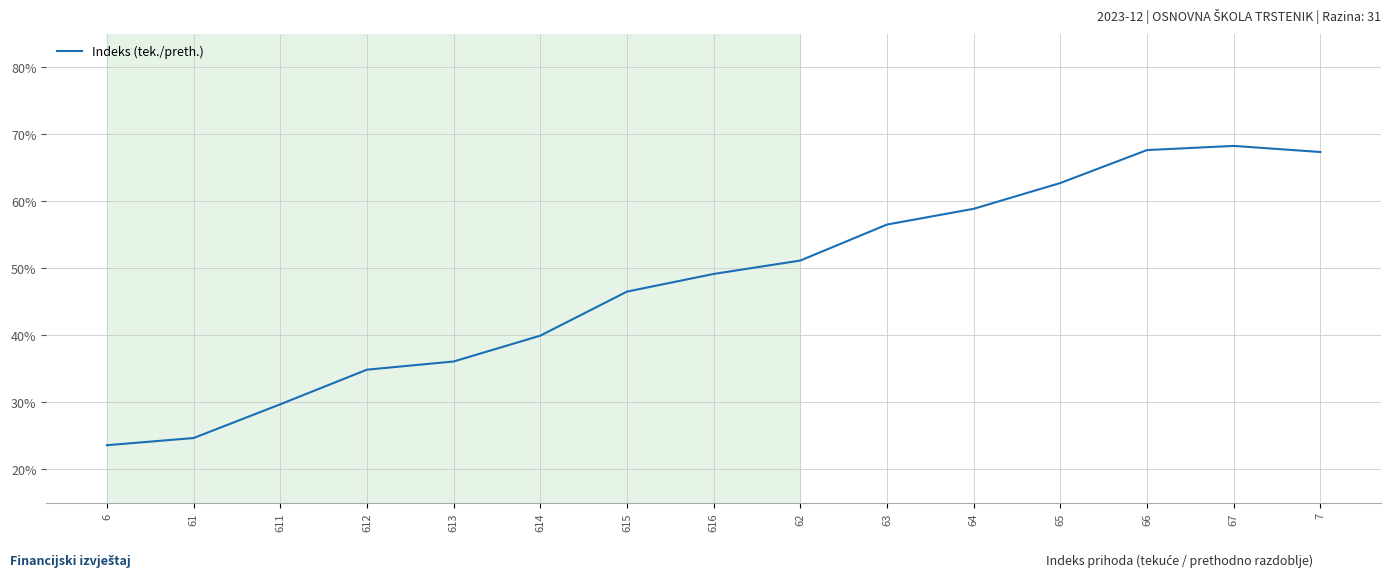

Is this an area chart (filled region under the line)?

No